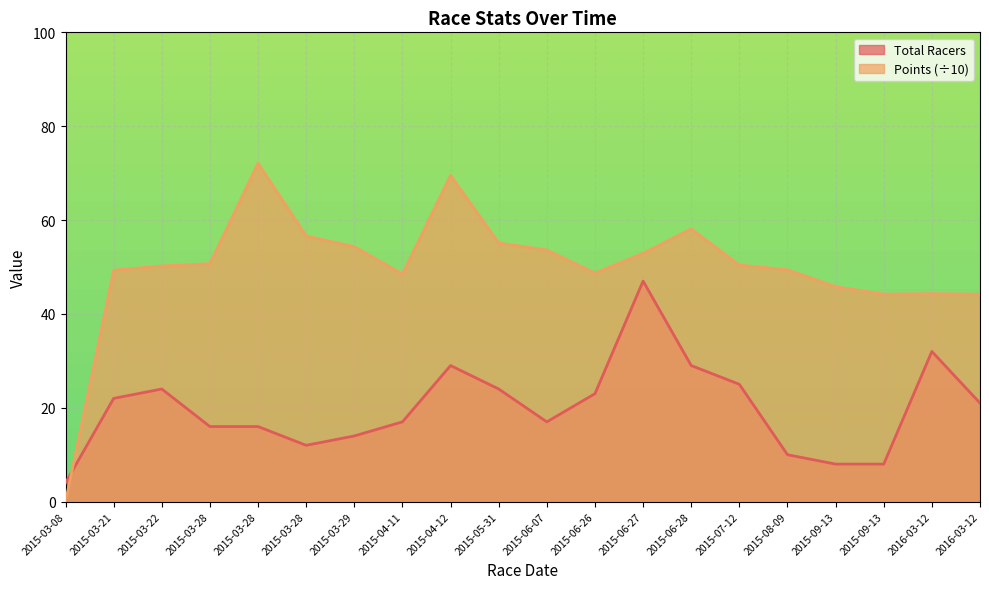

What is the sum of all Total Racers values?

398.0